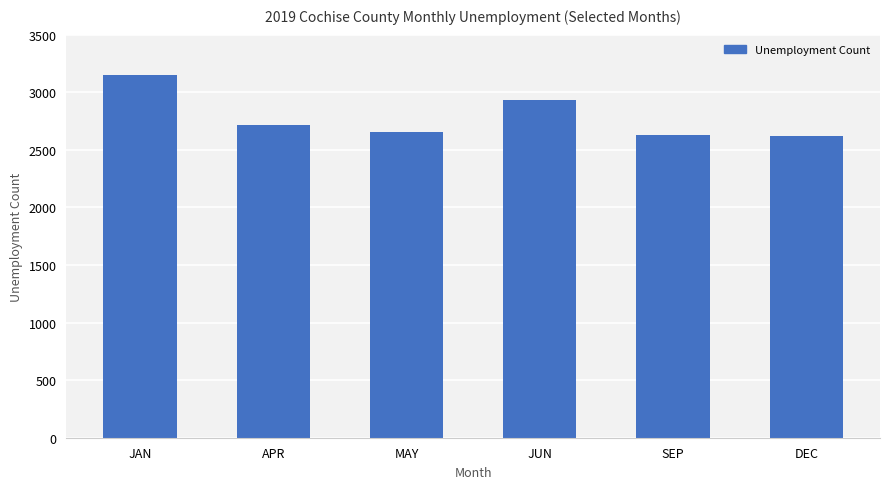

What is the change in value from JAN to APR?

-437